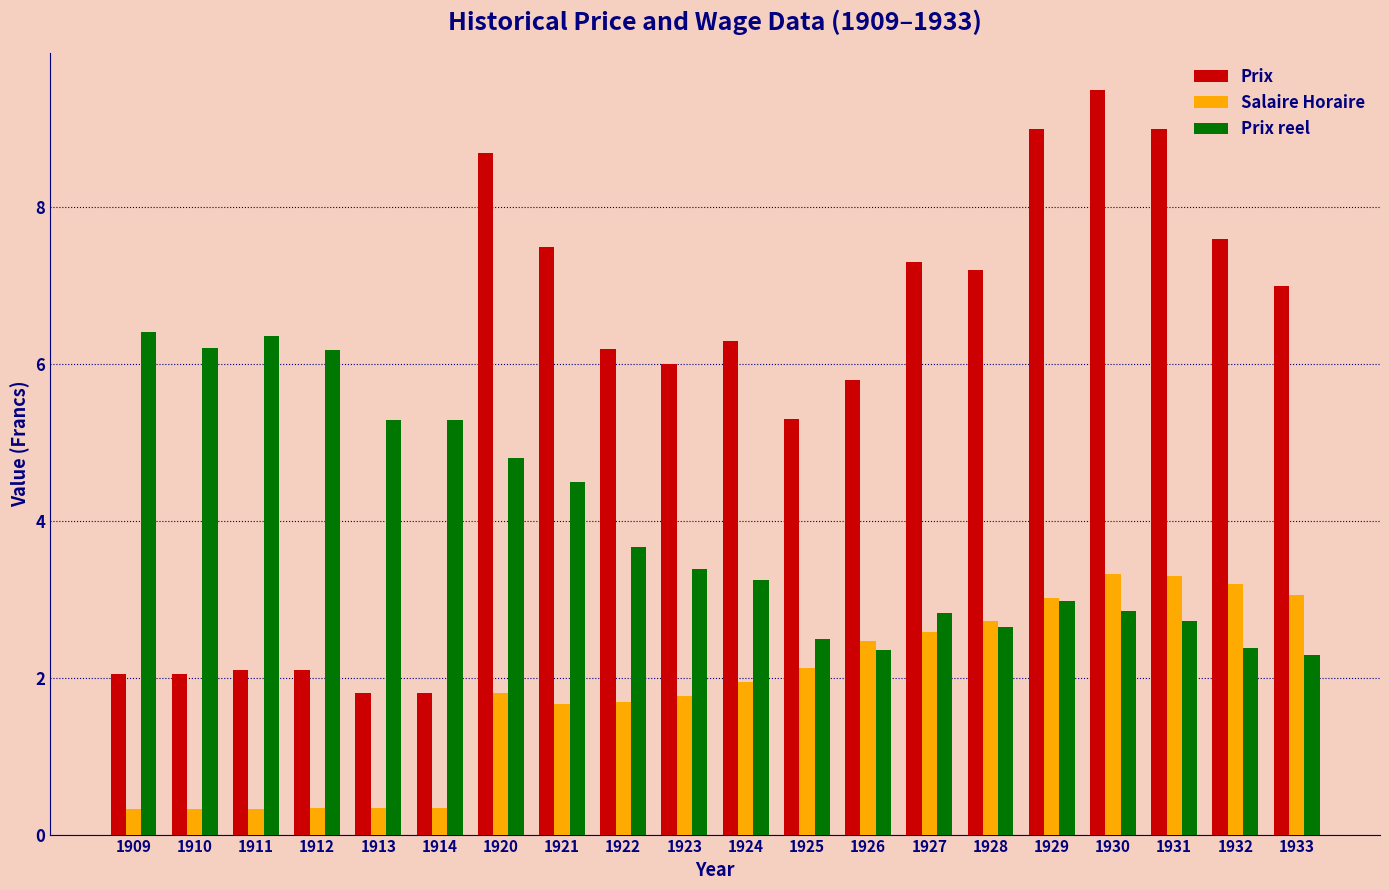

How many data points does each series have?

20